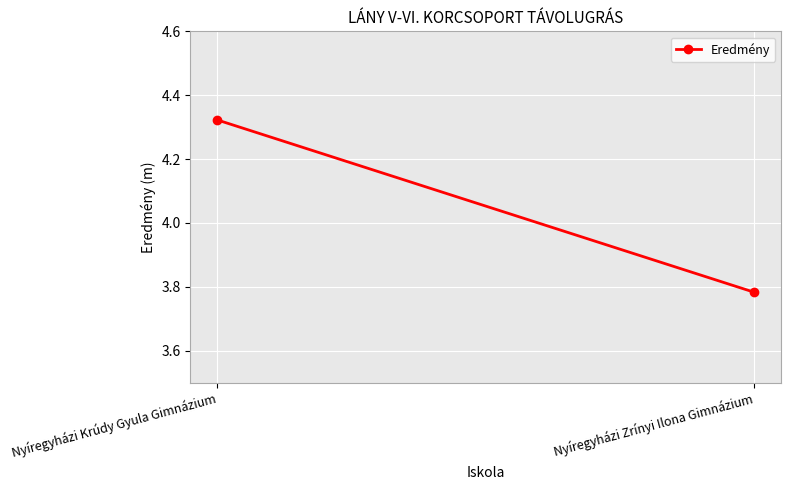

What is the sum of all values?

8.1